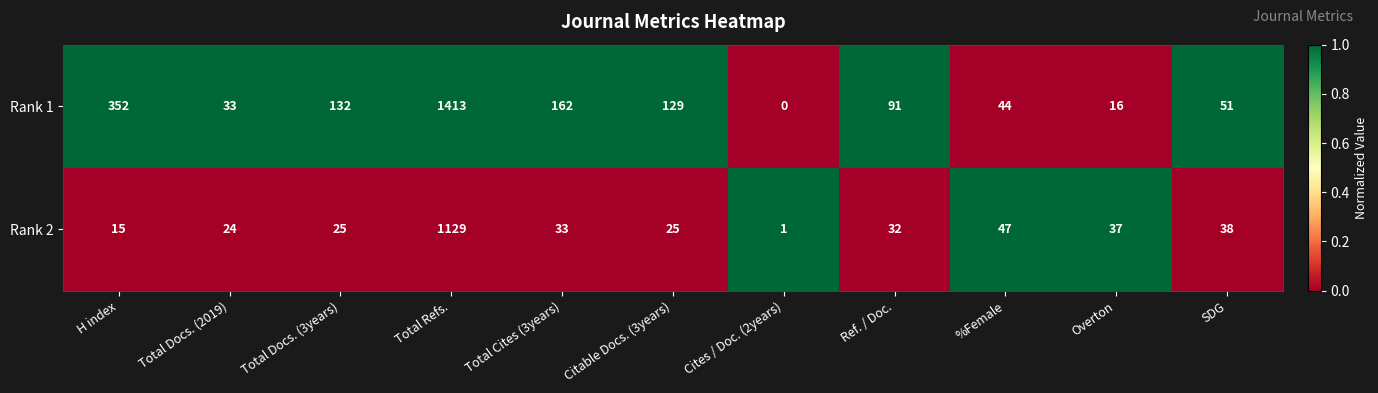

Where does the Rank 1 series first go above 91?

H index